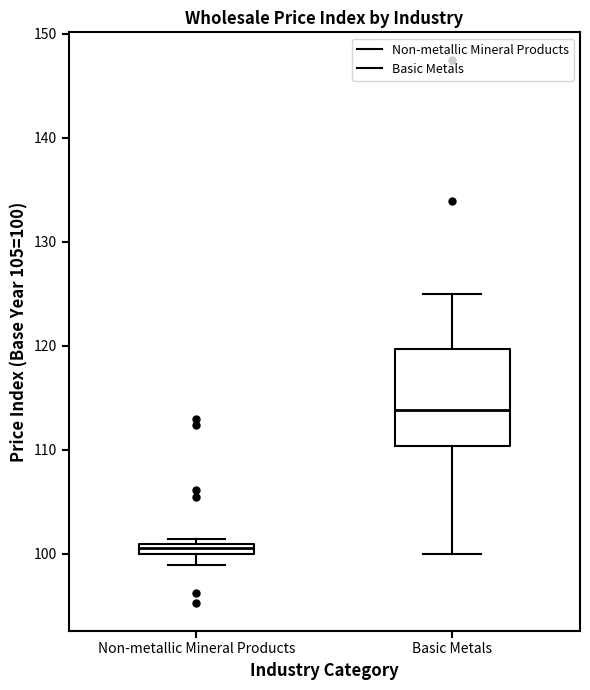

Where is the lower edge of the box for Non-metallic Mineral Products on the y-axis? The values are not printed on the chart, so give them approximately, as read against the axis.

100